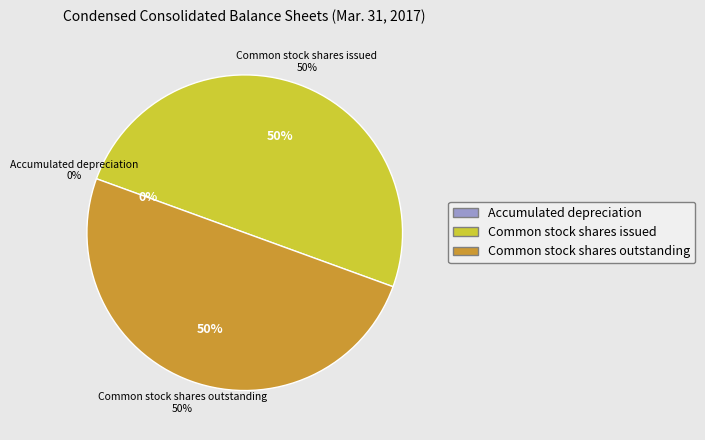

Does Common stock shares issued account for over 50% of the chart?

No